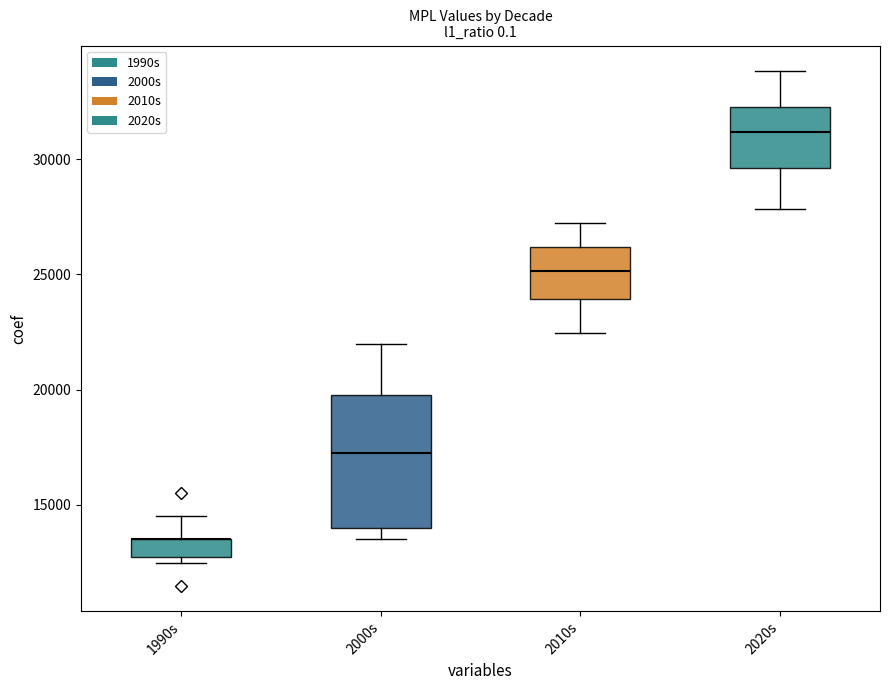

How many data points are less than 21000?

18